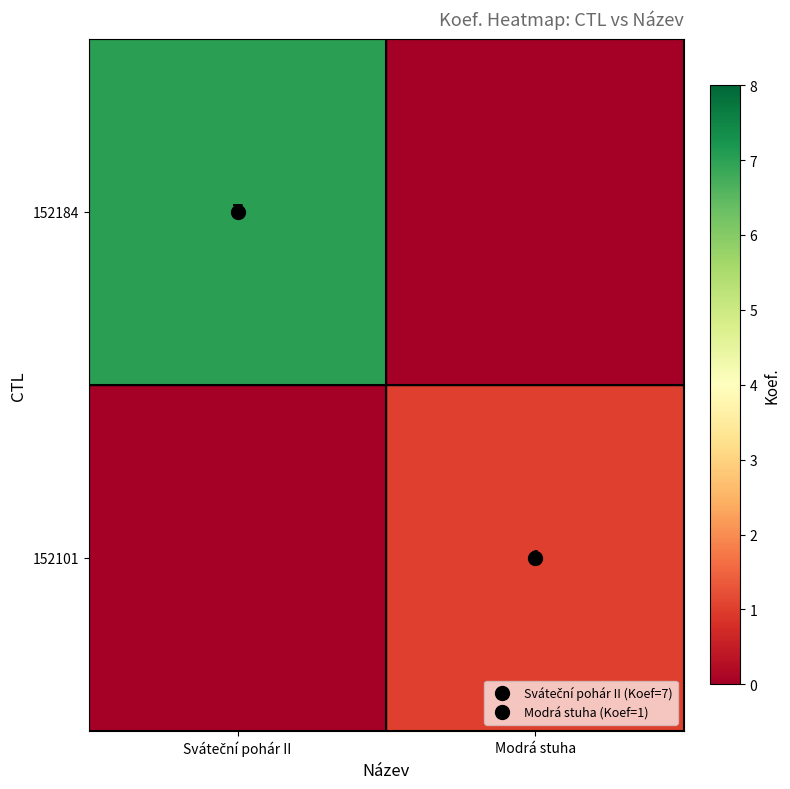

What is the approximate value of 152184 at Sváteční pohár II?

7